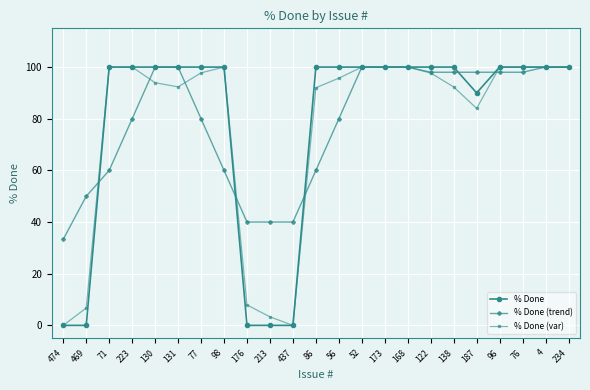

Is it true that % Done equals 39.5 at 4?

False